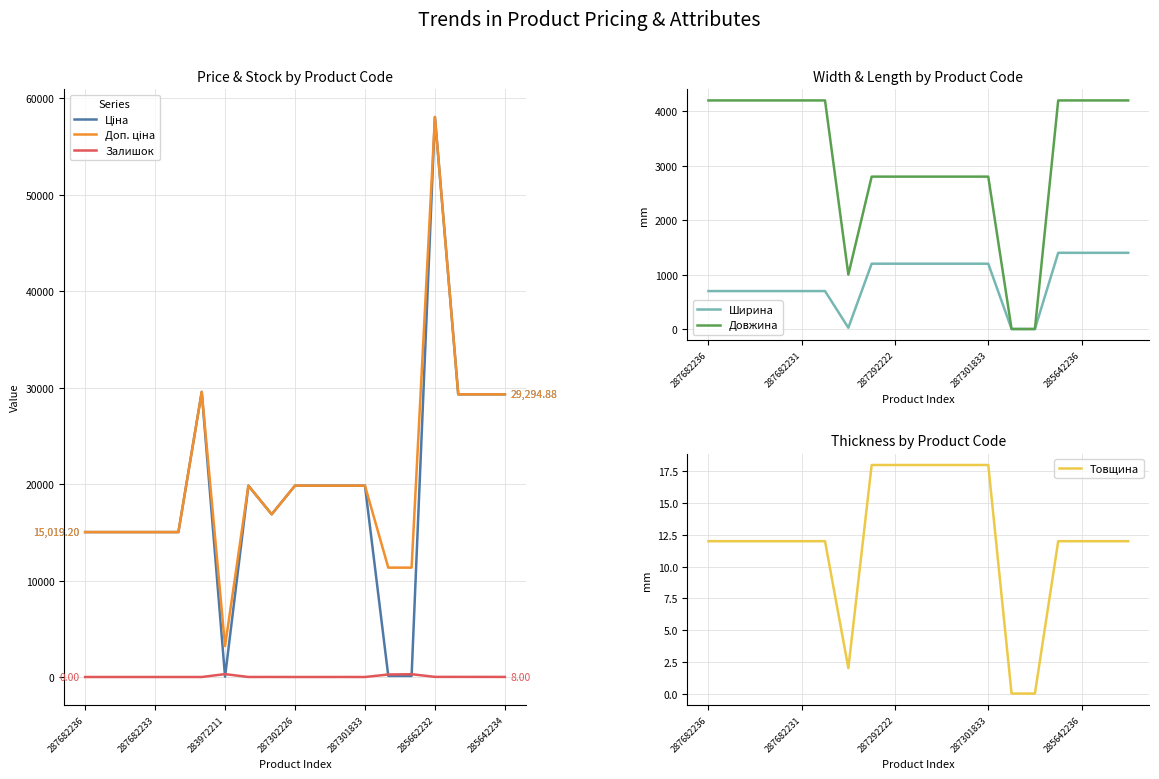

The value of Ширина at 287301833 is 1617. True or false?

False